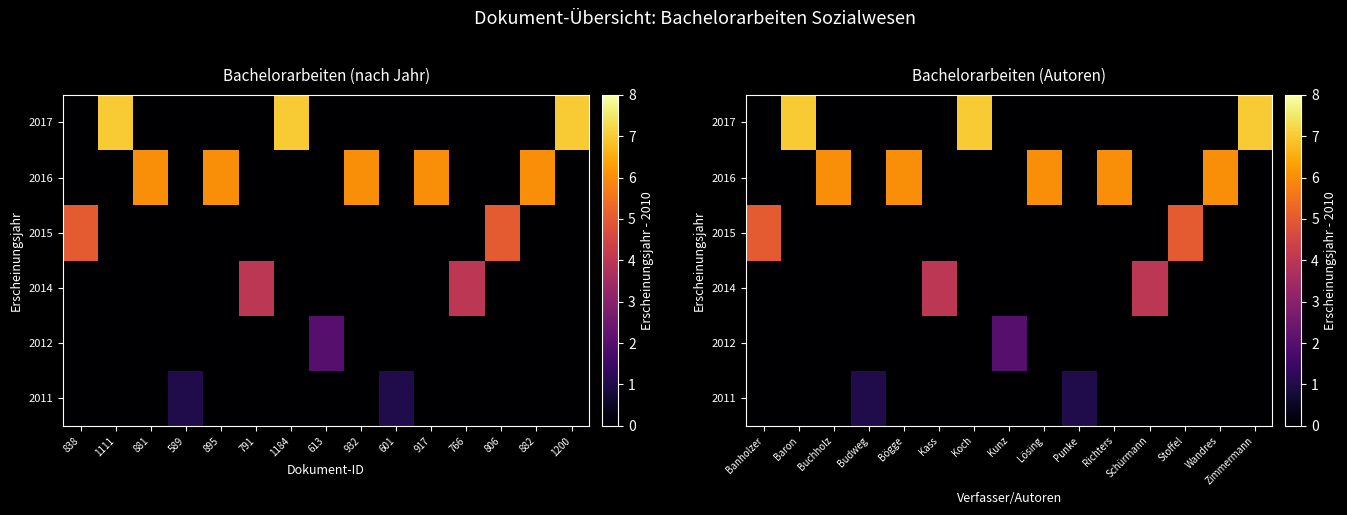

The value of row_0 at 1111 is 1. True or false?

False